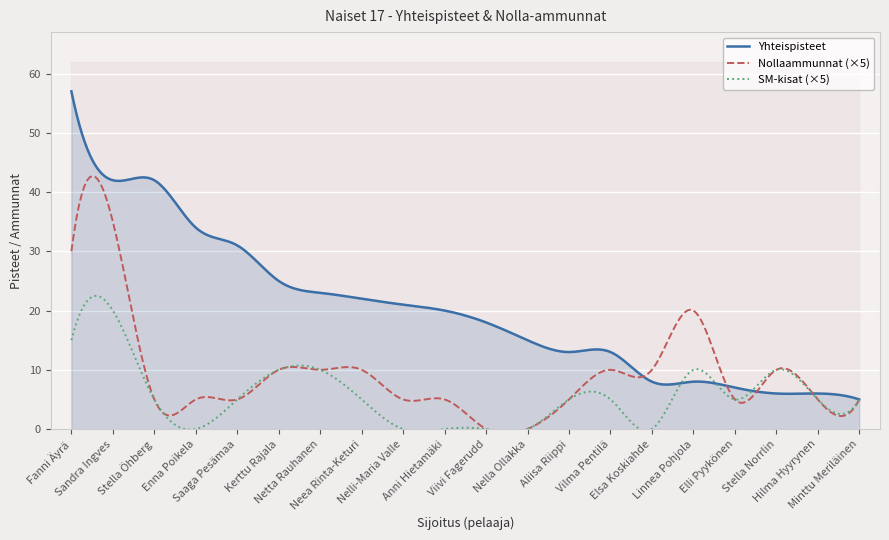

Which series has the largest range (max minus min)?

Yhteispisteet